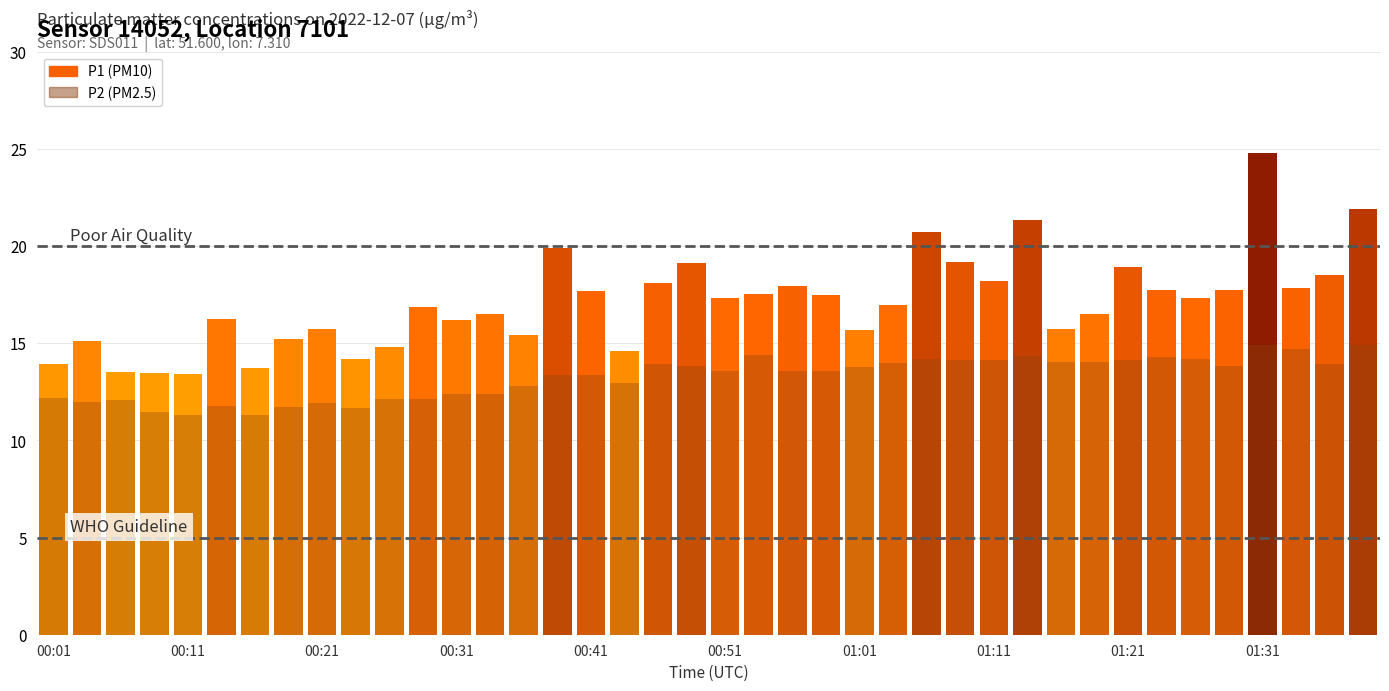

Does the chart contain stacked bars?

No